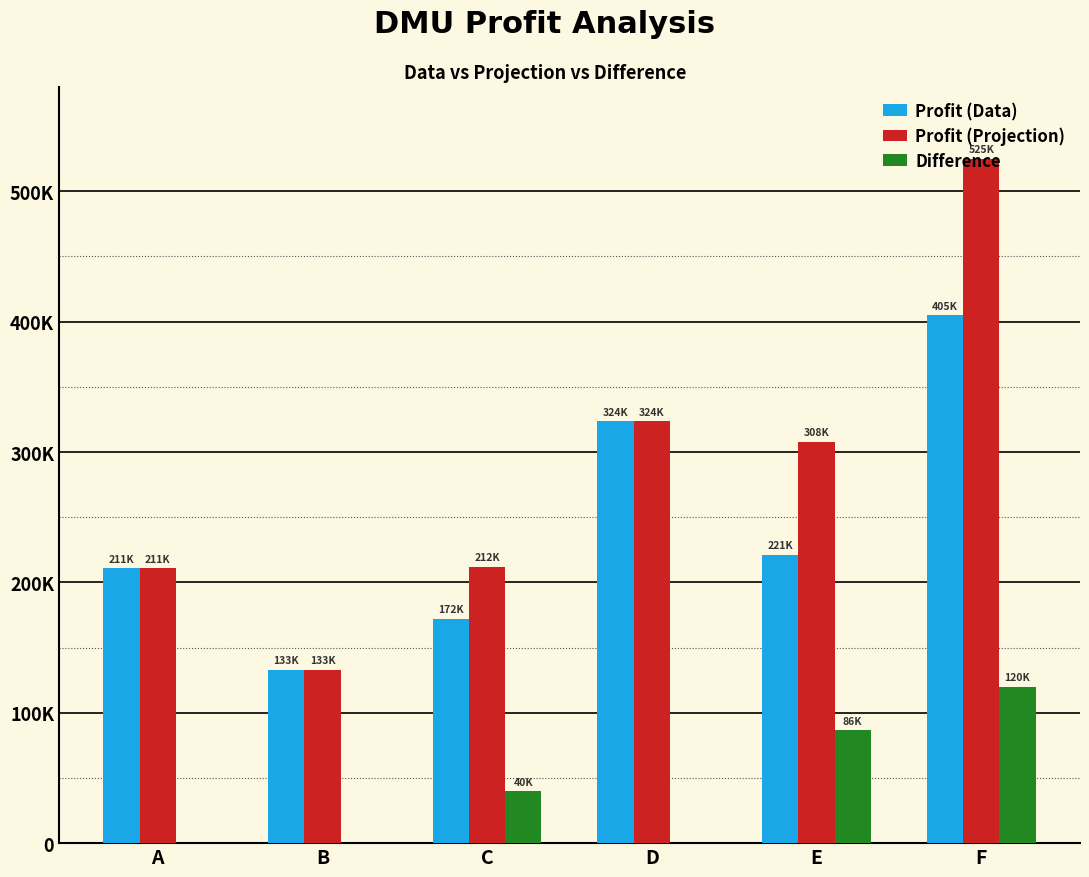

Where is Profit (Projection) nearest to the value 328857?

D